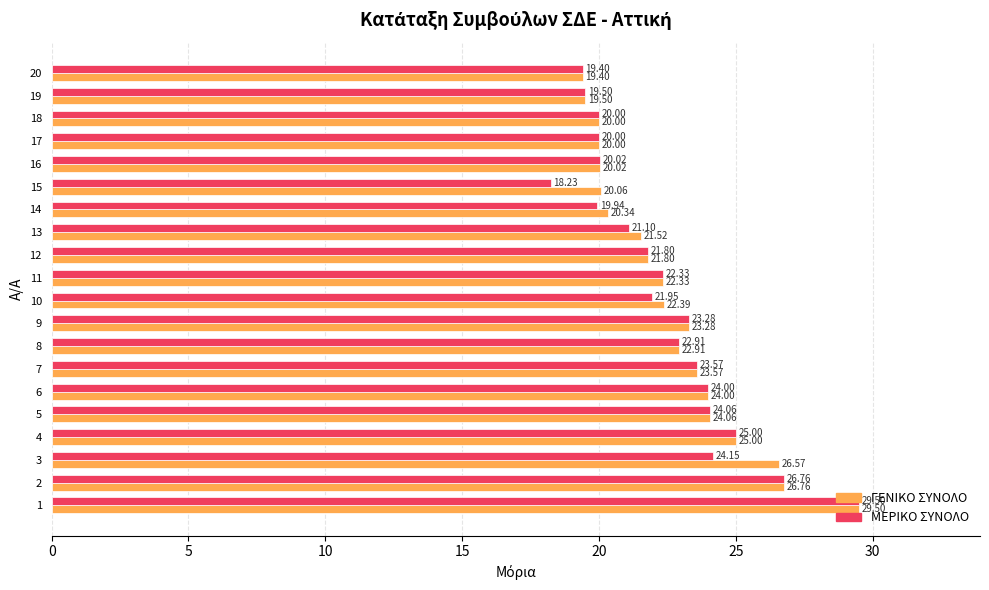

How many data points in ΓΕΝΙΚΟ ΣΥΝΟΛΟ are above 22?

11